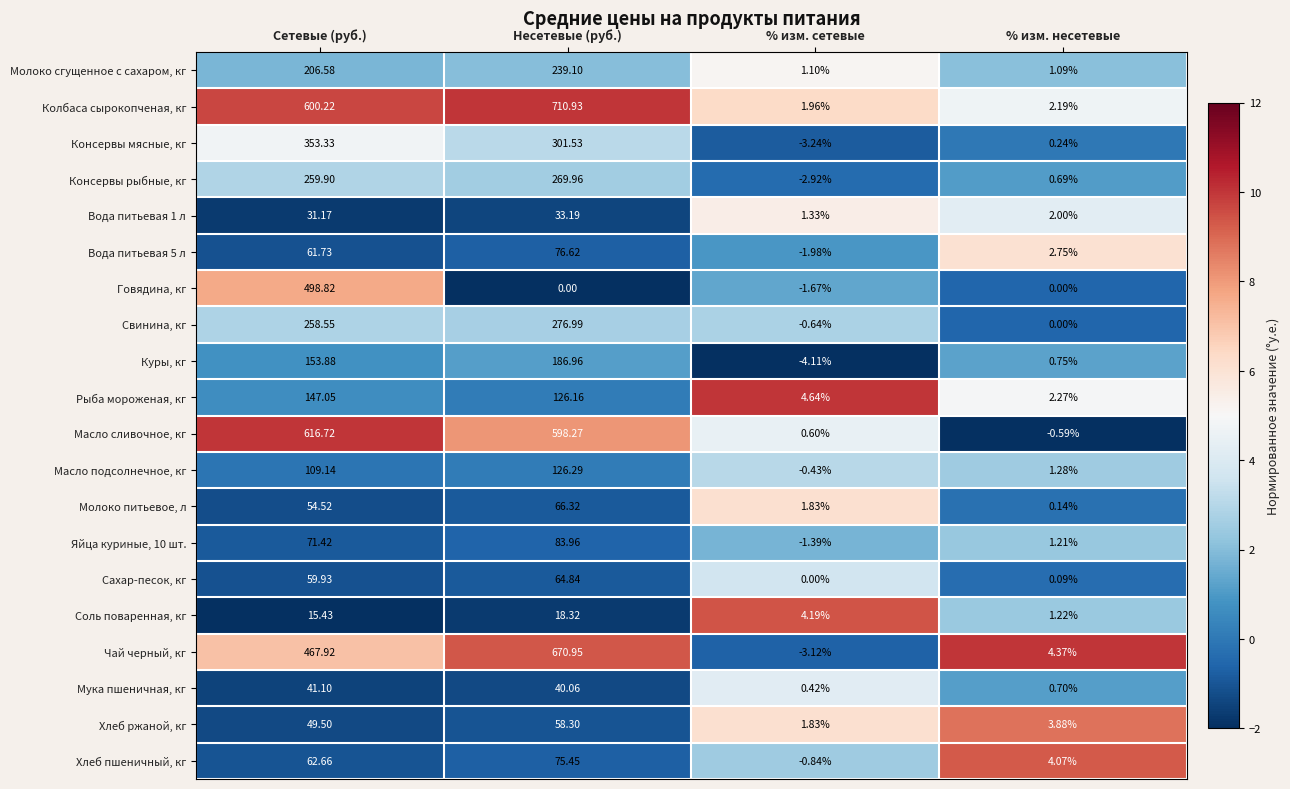

What is the smallest value displayed?

-4.1